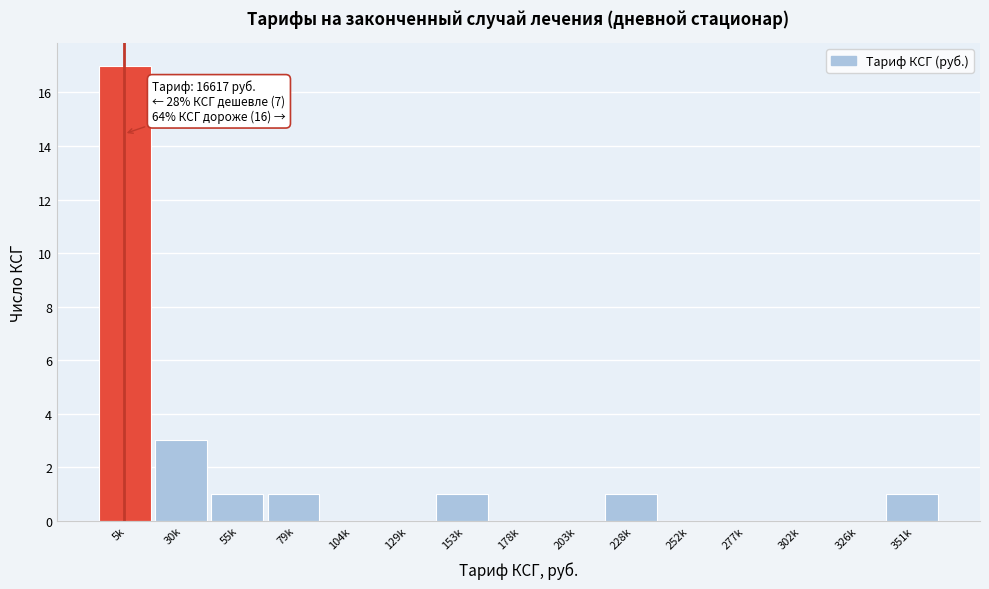

Reading left to right, transcribe all the data shown in this chart.

5k=17	30k=3	55k=1	79k=1	104k=0	129k=0	153k=1	178k=0	203k=0	228k=1	252k=0	277k=0	302k=0	326k=0	351k=1